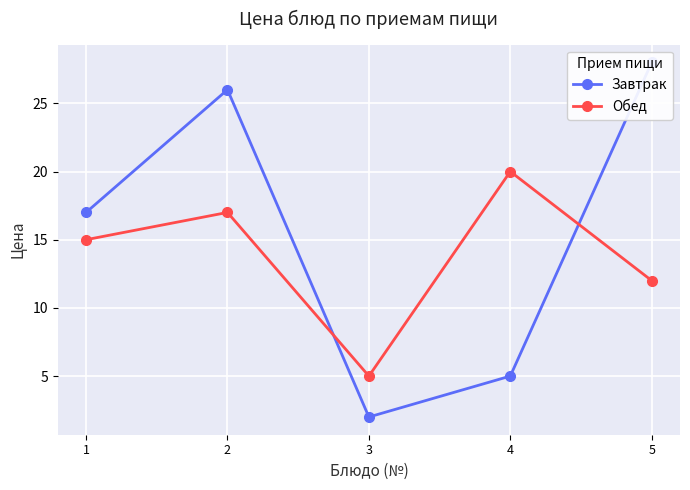

What is the sum of the Завтрак values at 5 and 2?

54